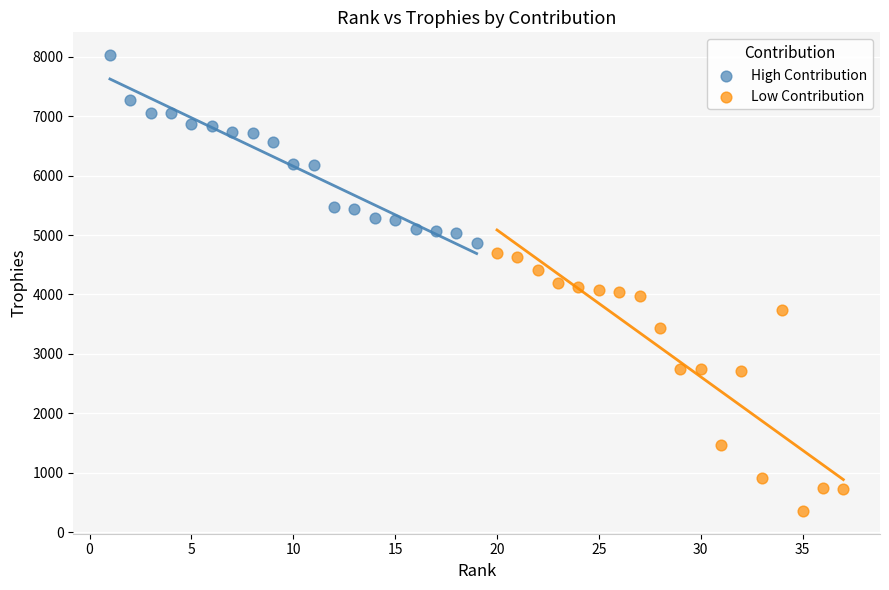

Which series contains the highest Y value?

High Contribution